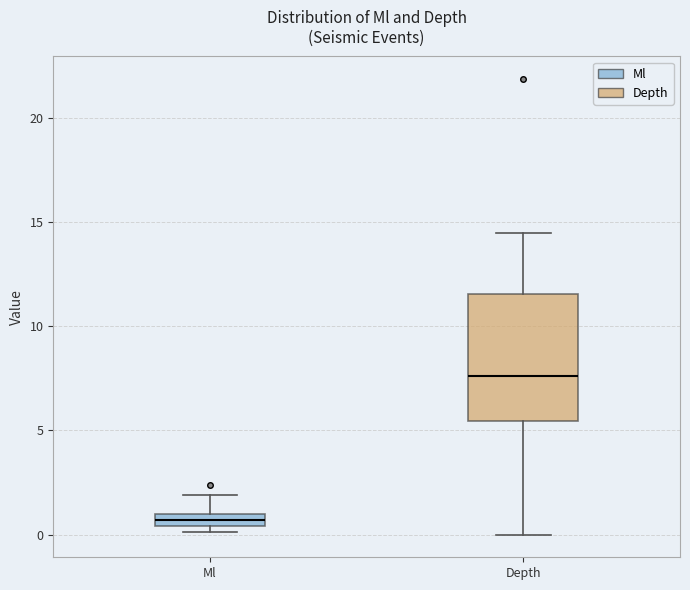

Where is the upper edge of the box for Ml on the y-axis? The values are not printed on the chart, so give them approximately, as read against the axis.

1.0